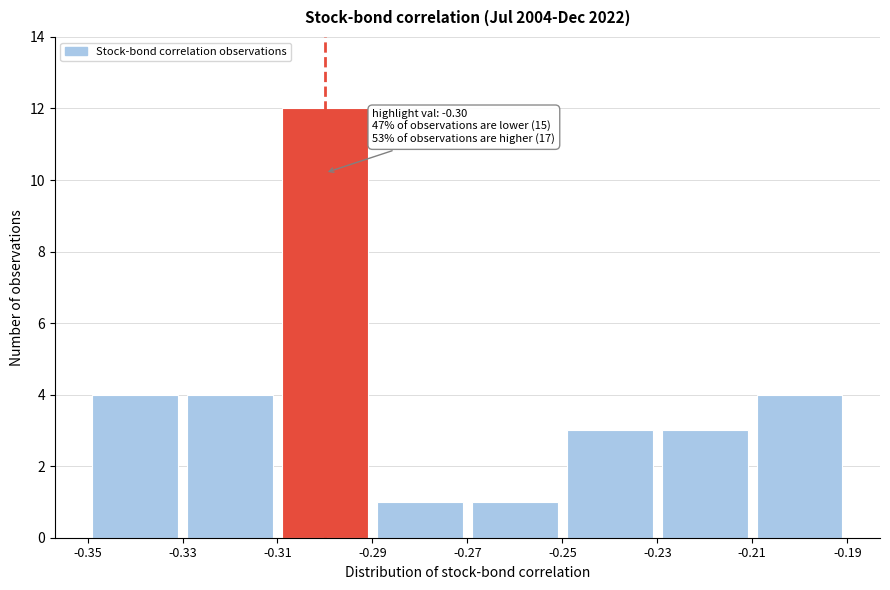

Over which range of the x-axis is the bar tallest?

-0.31 to -0.29